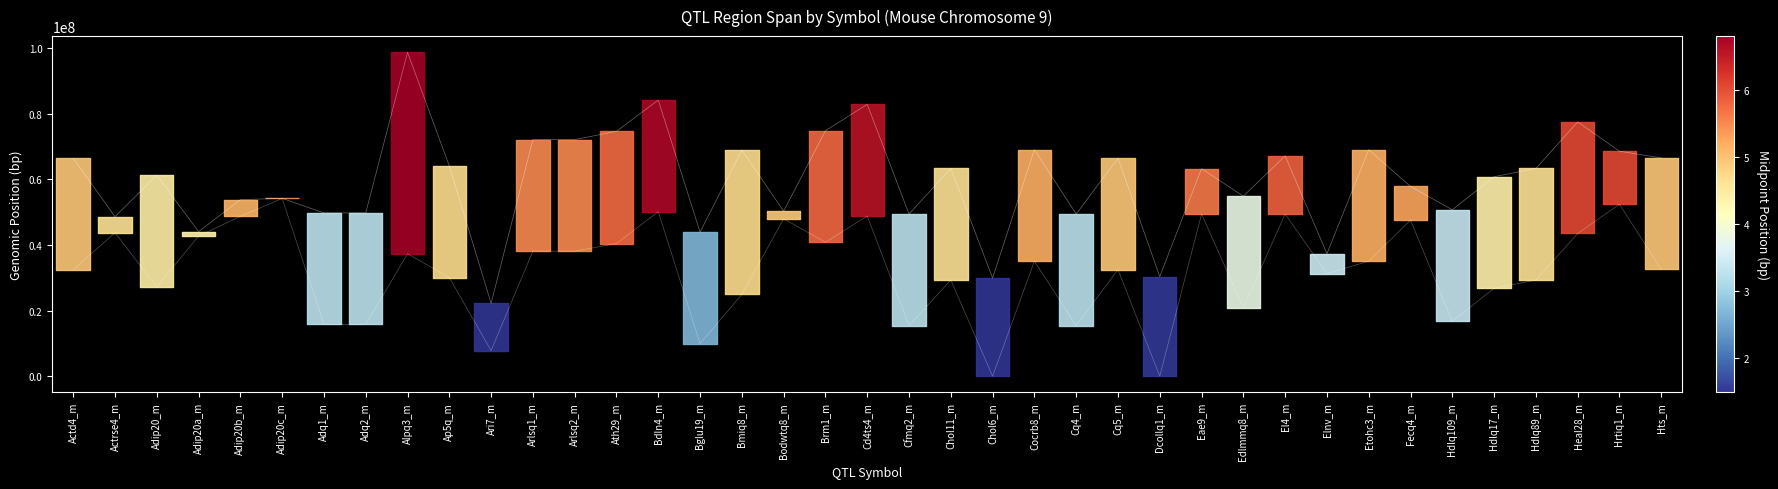

What is the difference between the Start values at Hdlq109_m and Cq4_m?

1297890